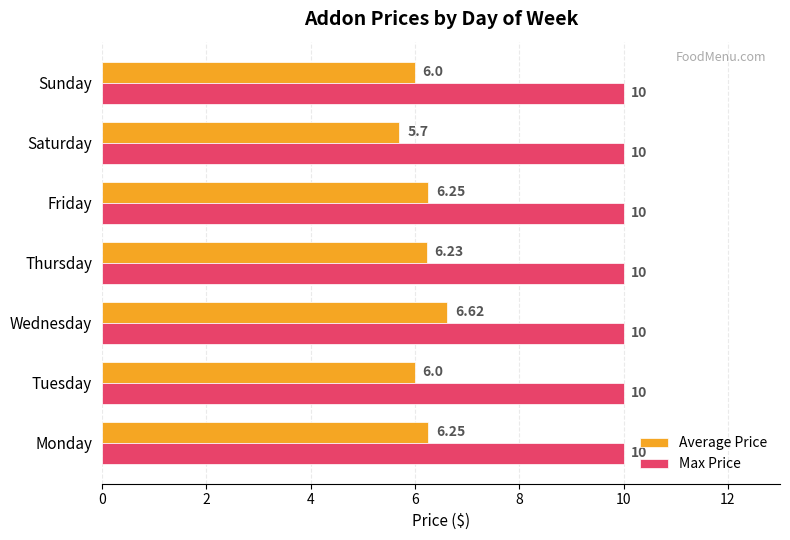

Which category has the highest value in the Average Price series?

Wednesday